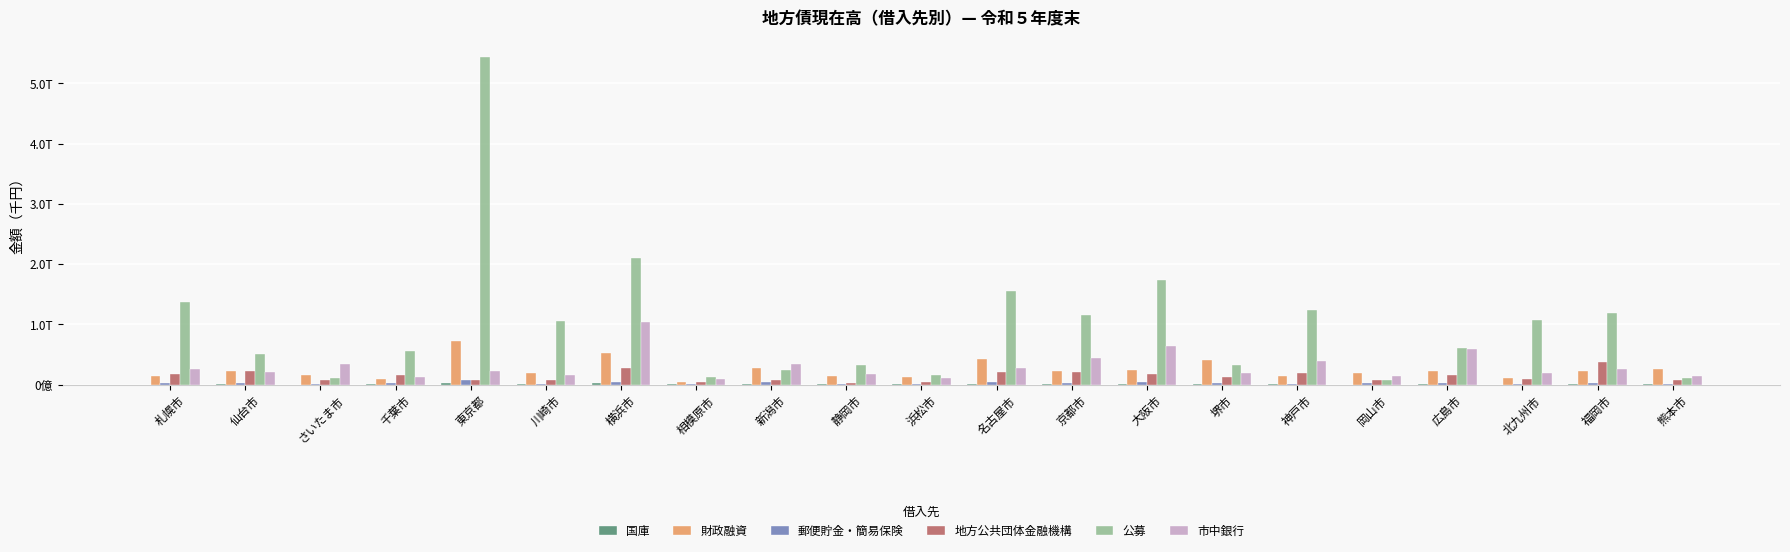

Are the bars horizontal?

No